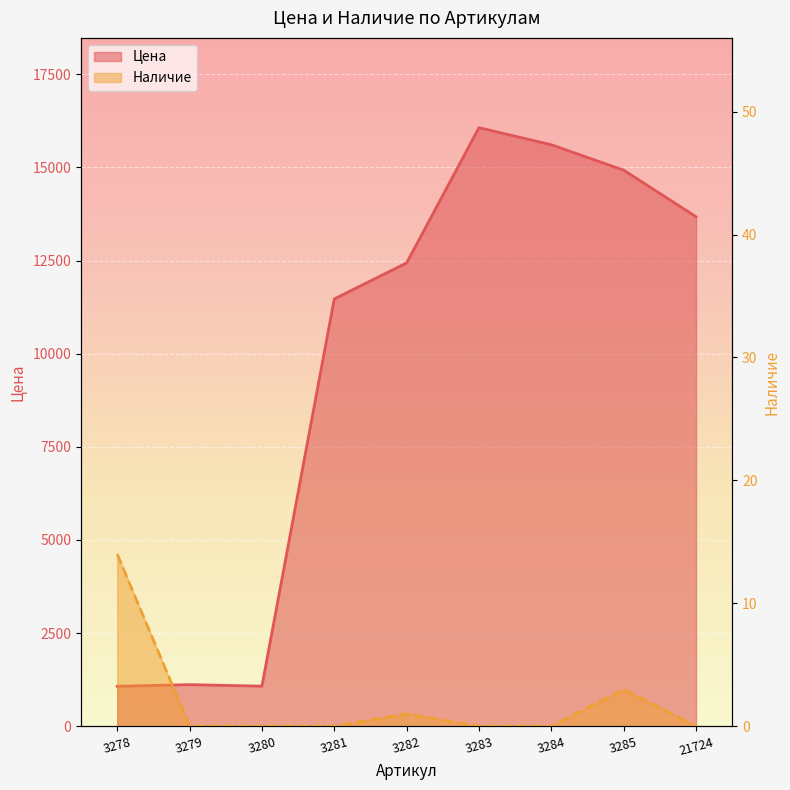

Which series has the largest range (max minus min)?

Цена